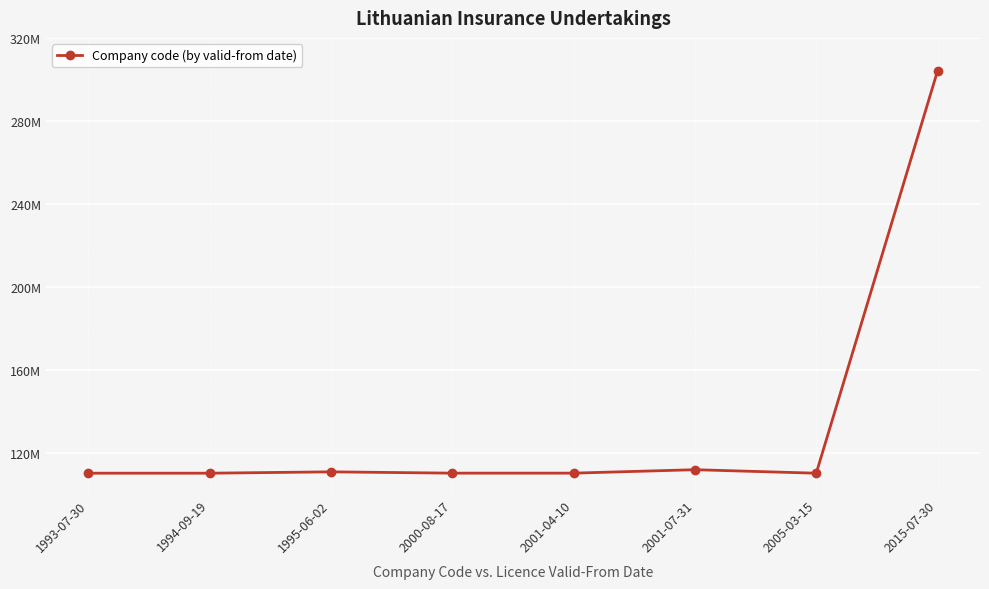

What is the sum of all values?

1076868433